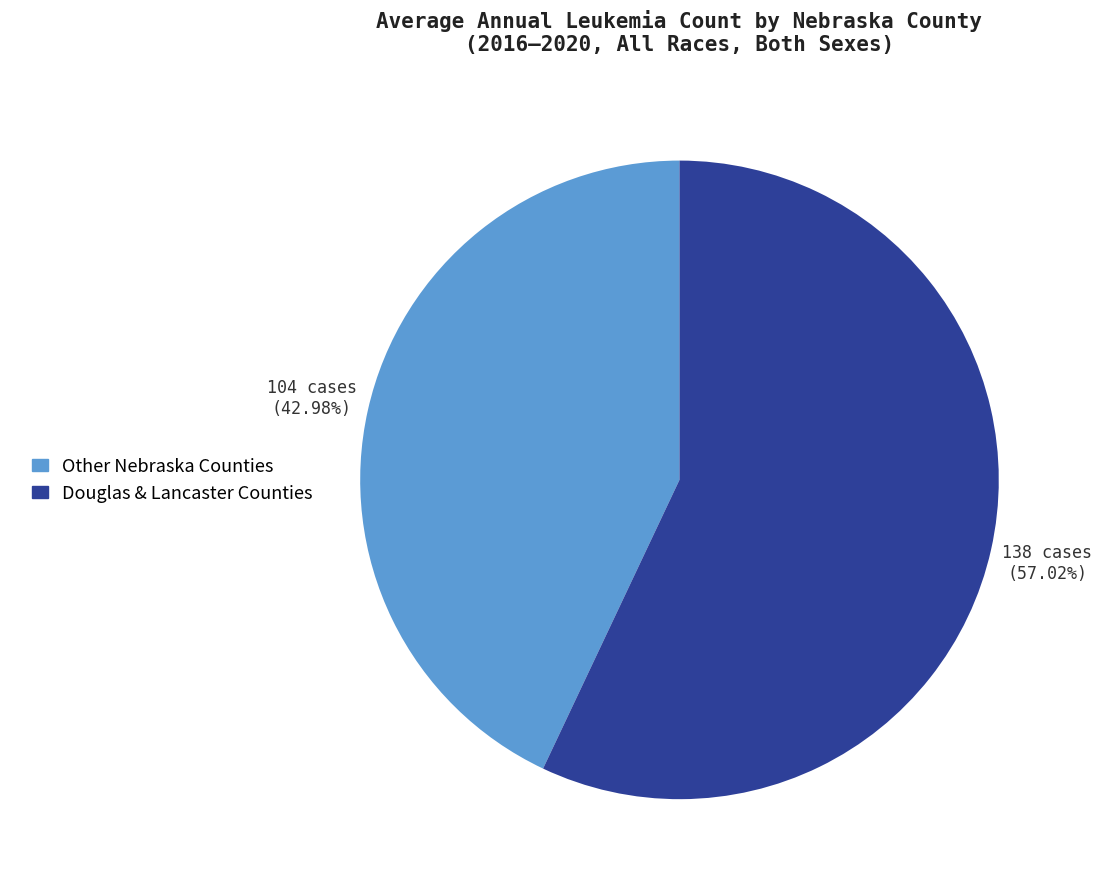

Does Douglas & Lancaster Counties represent more than half of the total?

Yes